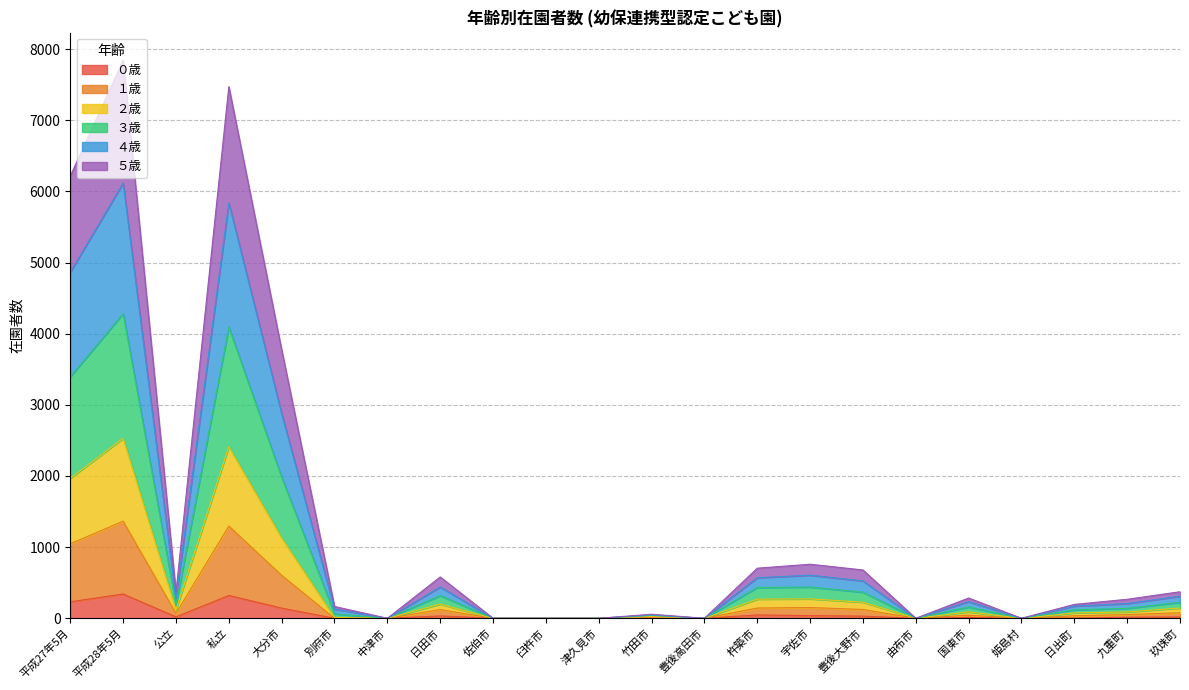

What is the average value of the ５歳 series?

234